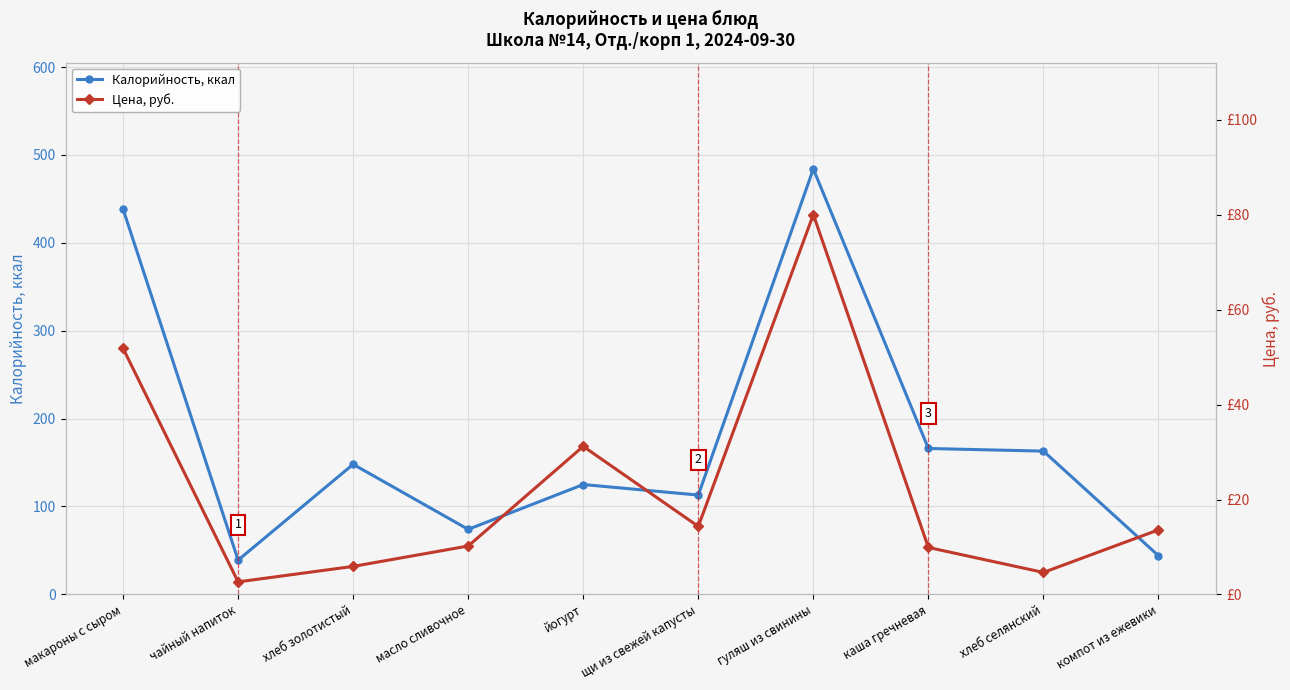

What is the value of the Калорийность, ккал point at the 2nd from the left?

39.0